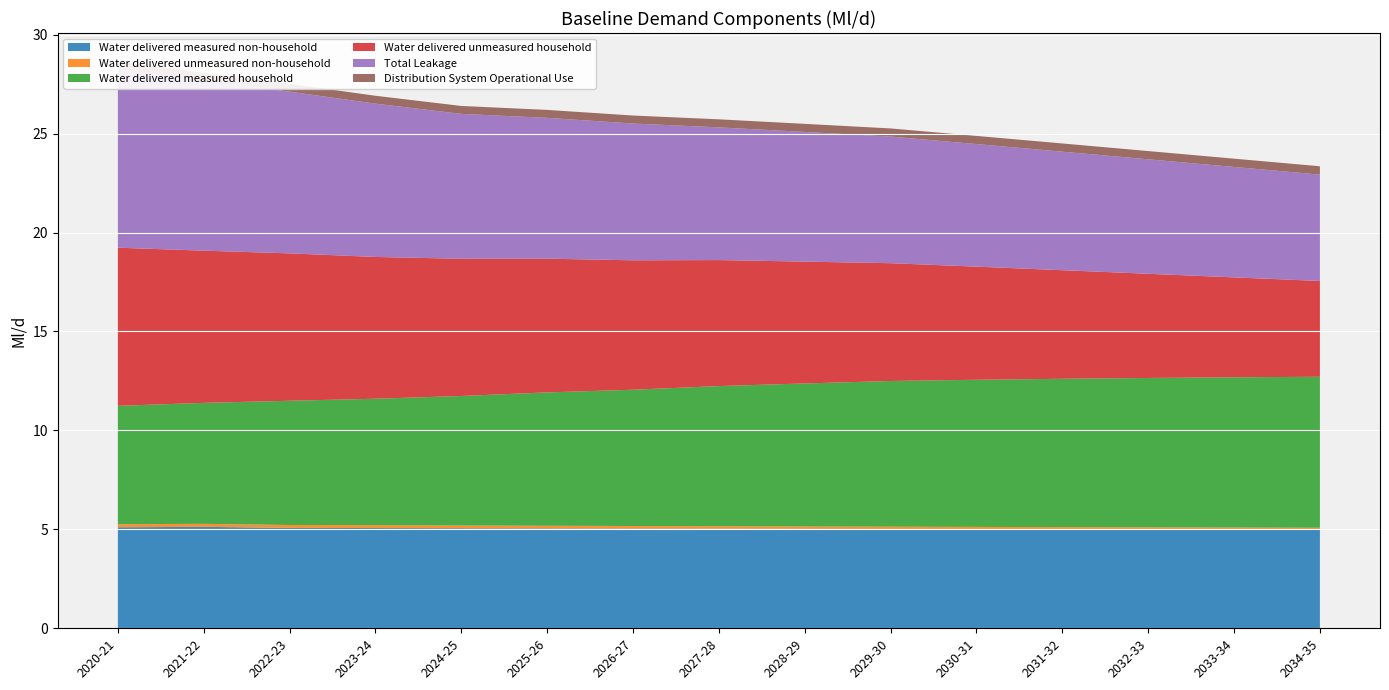

Reading left to right, extract all data points from this chart.

Water delivered measured non-household: 2020-21=5.1	2021-22=5.1	2022-23=5.1	2023-24=5.1	2024-25=5.1	2025-26=5.0	2026-27=5.0	2027-28=5.0	2028-29=5.0	2029-30=5.0	2030-31=5.0	2031-32=5.0	2032-33=5.0	2033-34=5.0	2034-35=5.0
Water delivered unmeasured non-household: 2020-21=0.2	2021-22=0.2	2022-23=0.1	2023-24=0.1	2024-25=0.1	2025-26=0.1	2026-27=0.1	2027-28=0.1	2028-29=0.1	2029-30=0.1	2030-31=0.1	2031-32=0.1	2032-33=0.1	2033-34=0.1	2034-35=0.1
Water delivered measured household: 2020-21=6.0	2021-22=6.1	2022-23=6.3	2023-24=6.4	2024-25=6.5	2025-26=6.7	2026-27=6.9	2027-28=7.1	2028-29=7.2	2029-30=7.4	2030-31=7.4	2031-32=7.5	2032-33=7.5	2033-34=7.6	2034-35=7.6
Water delivered unmeasured household: 2020-21=8.0	2021-22=7.7	2022-23=7.4	2023-24=7.2	2024-25=6.9	2025-26=6.8	2026-27=6.5	2027-28=6.4	2028-29=6.2	2029-30=6.0	2030-31=5.7	2031-32=5.5	2032-33=5.3	2033-34=5.1	2034-35=4.8
Total Leakage: 2020-21=9.0	2021-22=8.6	2022-23=8.2	2023-24=7.7	2024-25=7.3	2025-26=7.1	2026-27=6.9	2027-28=6.7	2028-29=6.6	2029-30=6.4	2030-31=6.2	2031-32=6.0	2032-33=5.8	2033-34=5.6	2034-35=5.4
Distribution System Operational Use: 2020-21=0.4	2021-22=0.4	2022-23=0.4	2023-24=0.4	2024-25=0.4	2025-26=0.4	2026-27=0.4	2027-28=0.4	2028-29=0.4	2029-30=0.4	2030-31=0.4	2031-32=0.4	2032-33=0.4	2033-34=0.4	2034-35=0.4